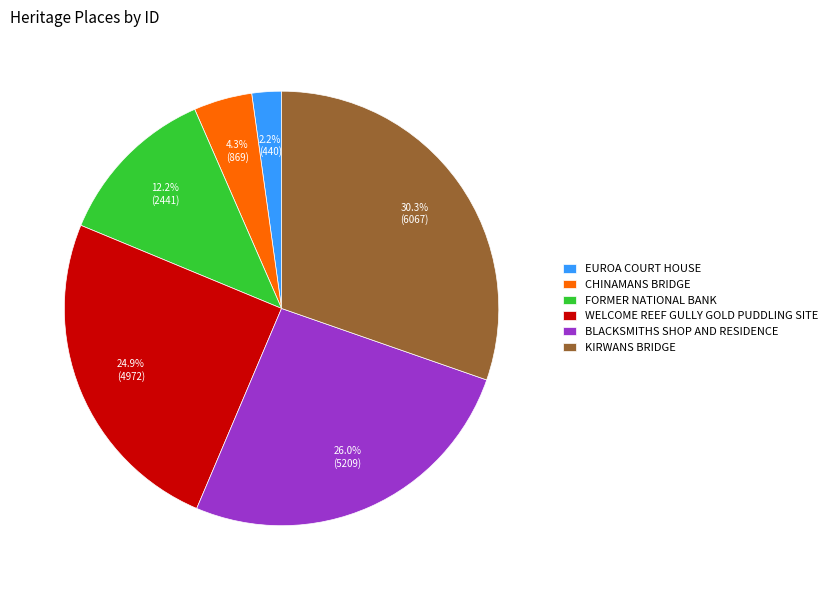

Which category has the smallest portion of the pie?

EUROA COURT HOUSE